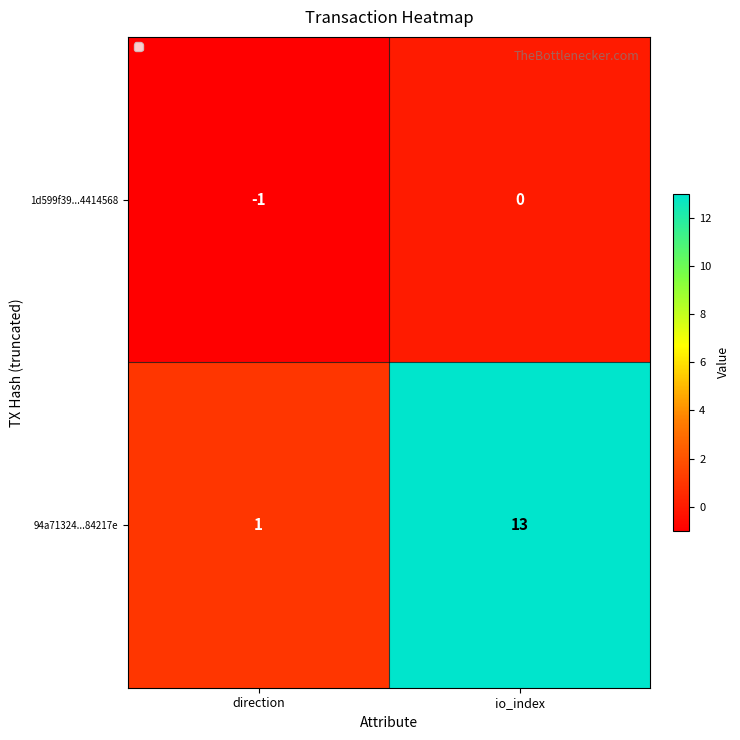

Which series has the largest total across all categories?

94a71324...84217e